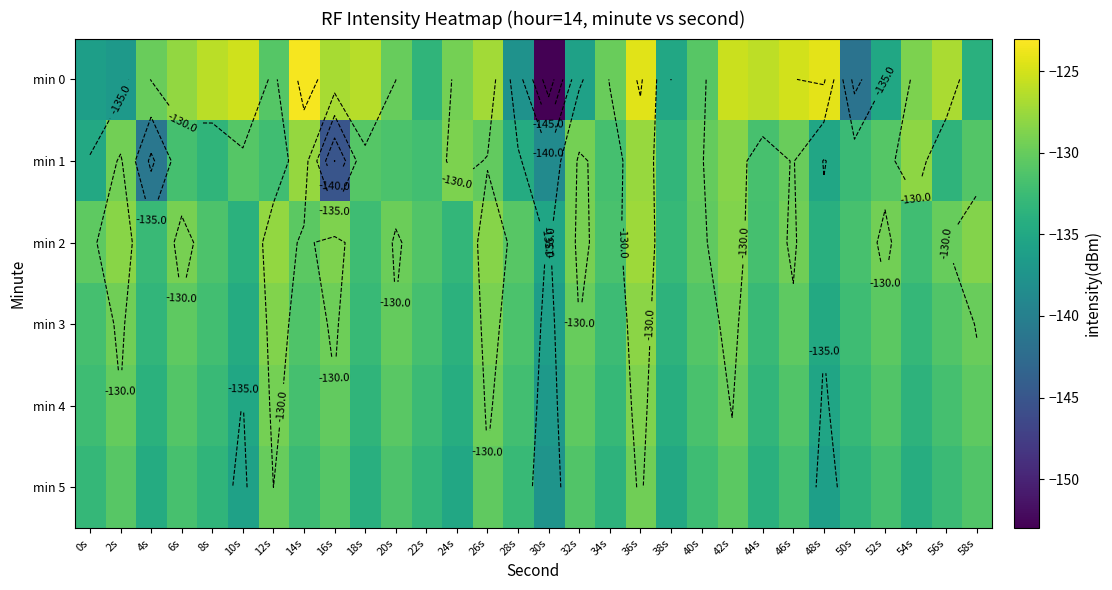

What value does the min 2 series have at 48s?

-134.1